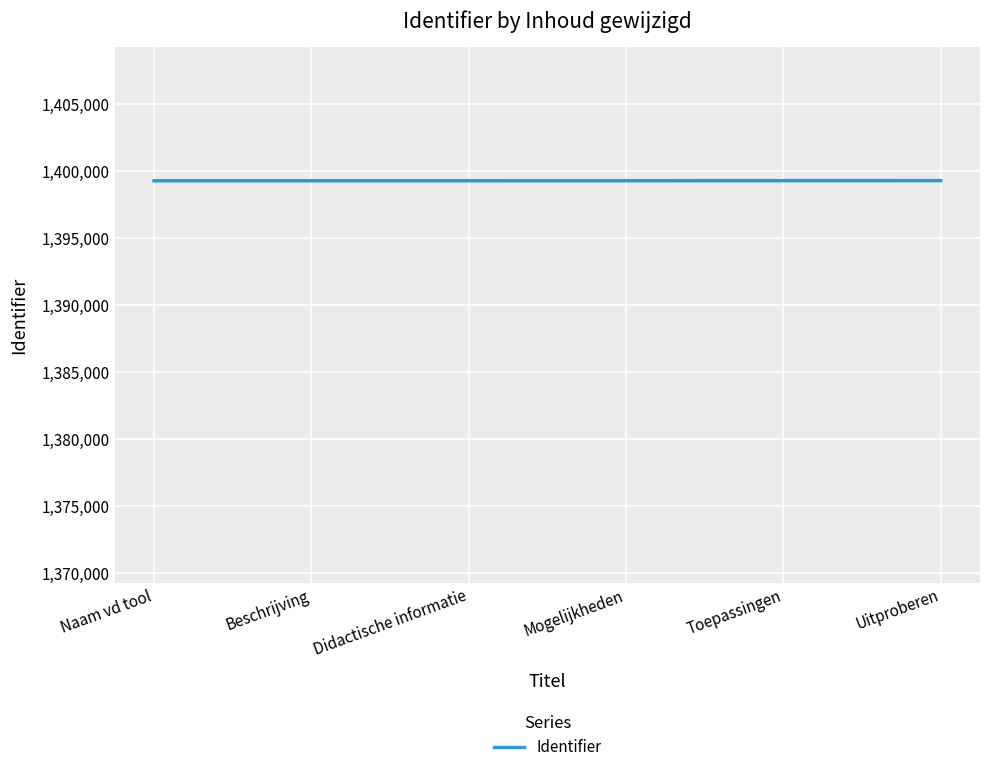

True or false: the data shows 708398 at Mogelijkheden.

False